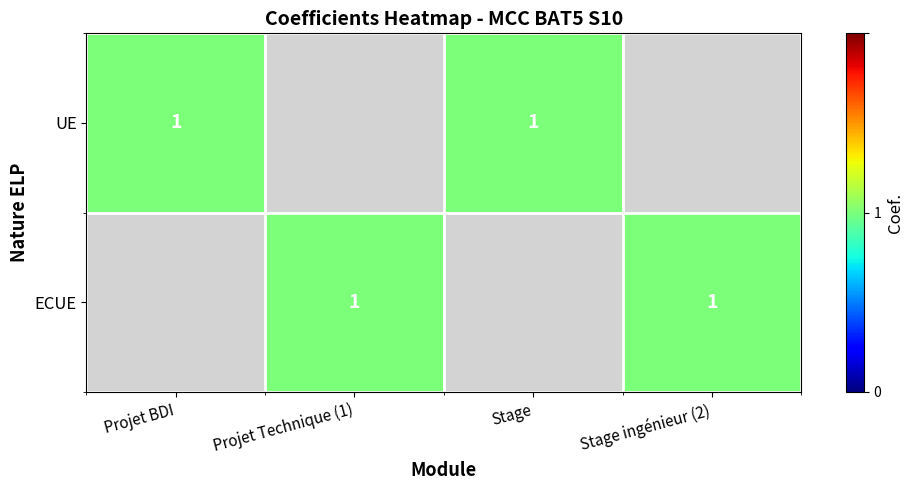

Is it true that Stage equals 0 at 1?

True